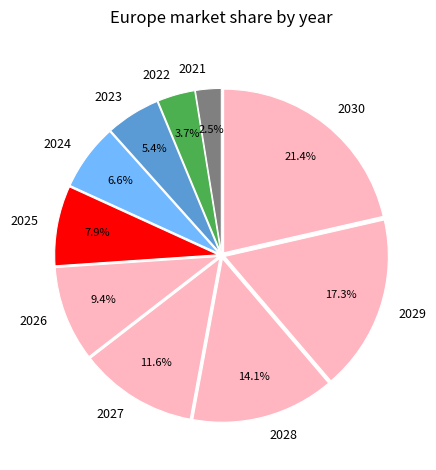

The 2023 slice represents 19% of the pie. True or false?

False